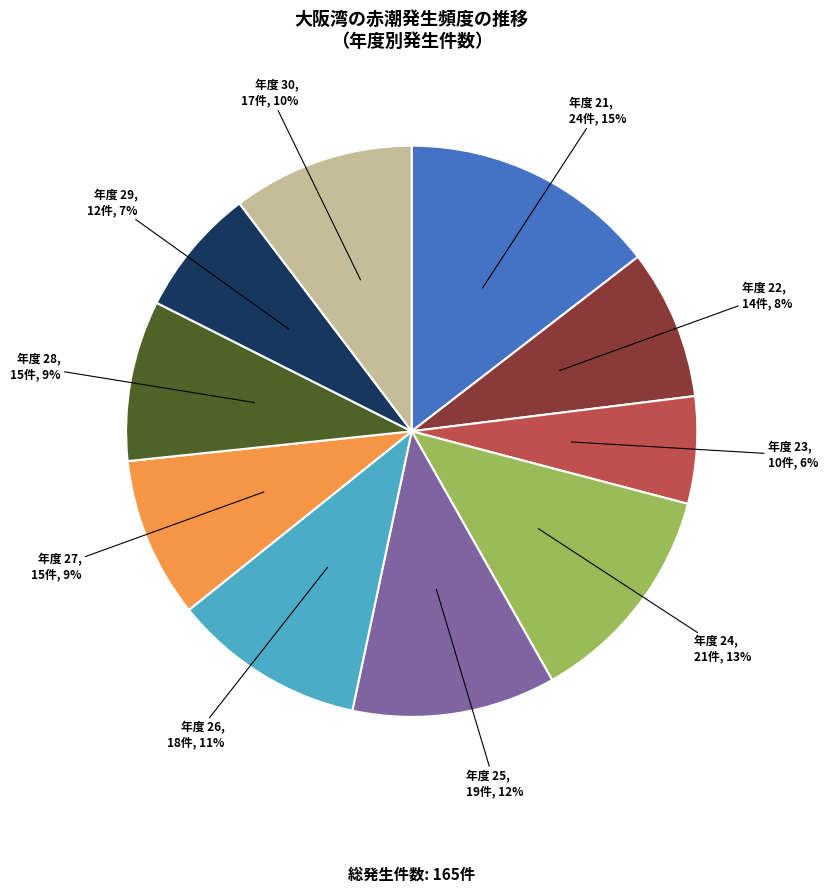

Is there any slice that represents more than half of the pie?

No